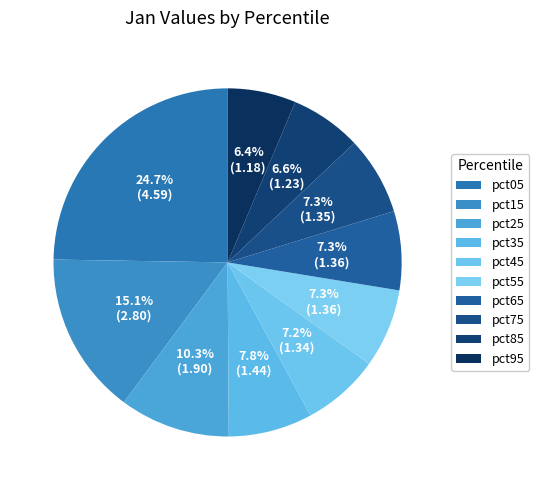

What is the change in value from pct35 to pct45?

-0.1